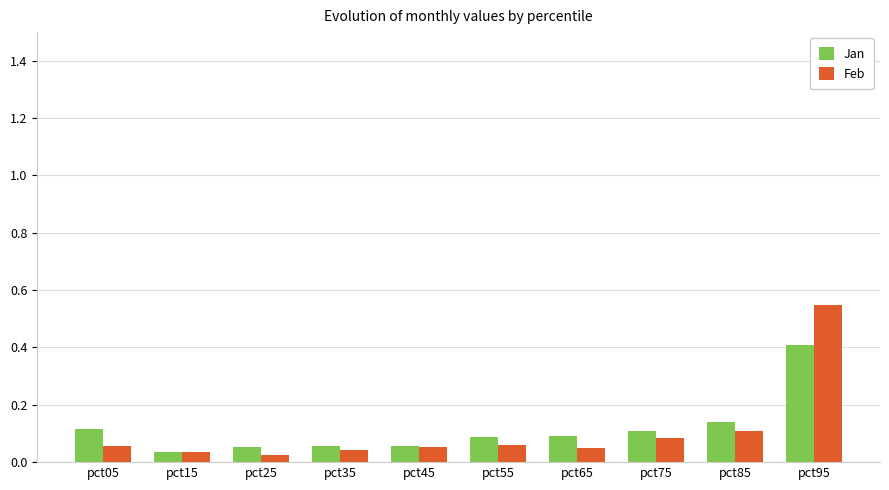

Rank the series at pct65 from highest to lowest value.

Jan, Feb